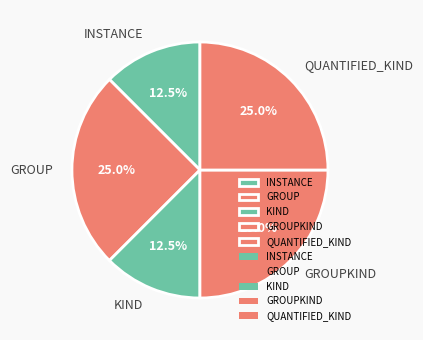

Does QUANTIFIED_KIND account for over 50% of the chart?

No